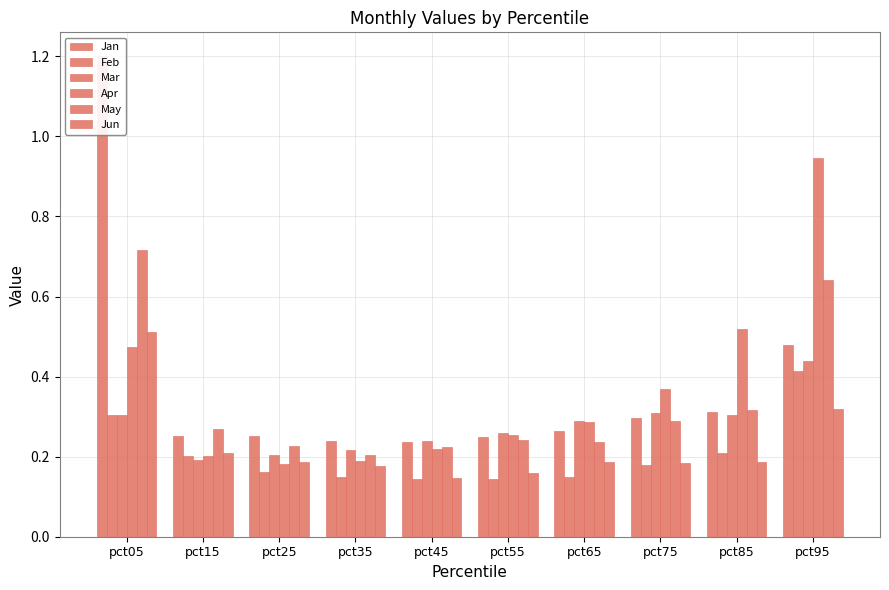

The Jan series shows 0.4 at pct45. True or false?

False